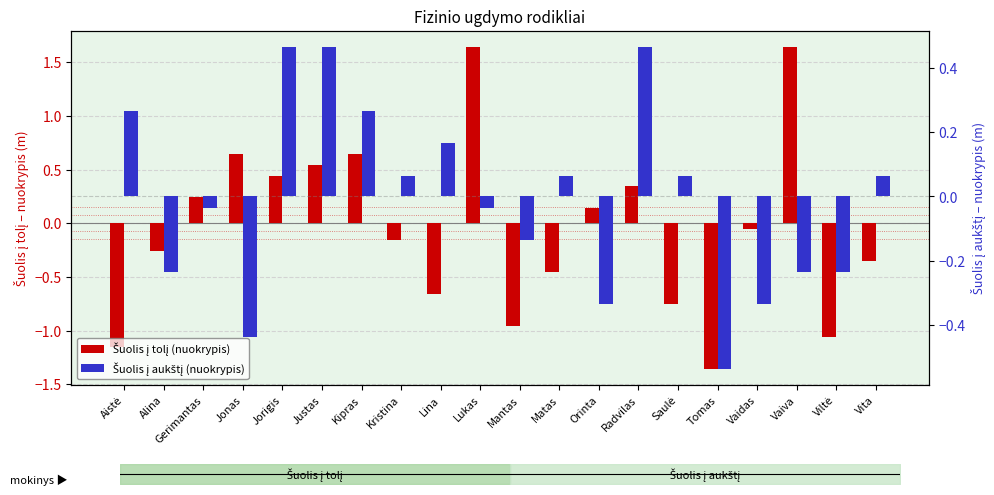

Are the bars grouped side by side (vs. stacked)?

Yes